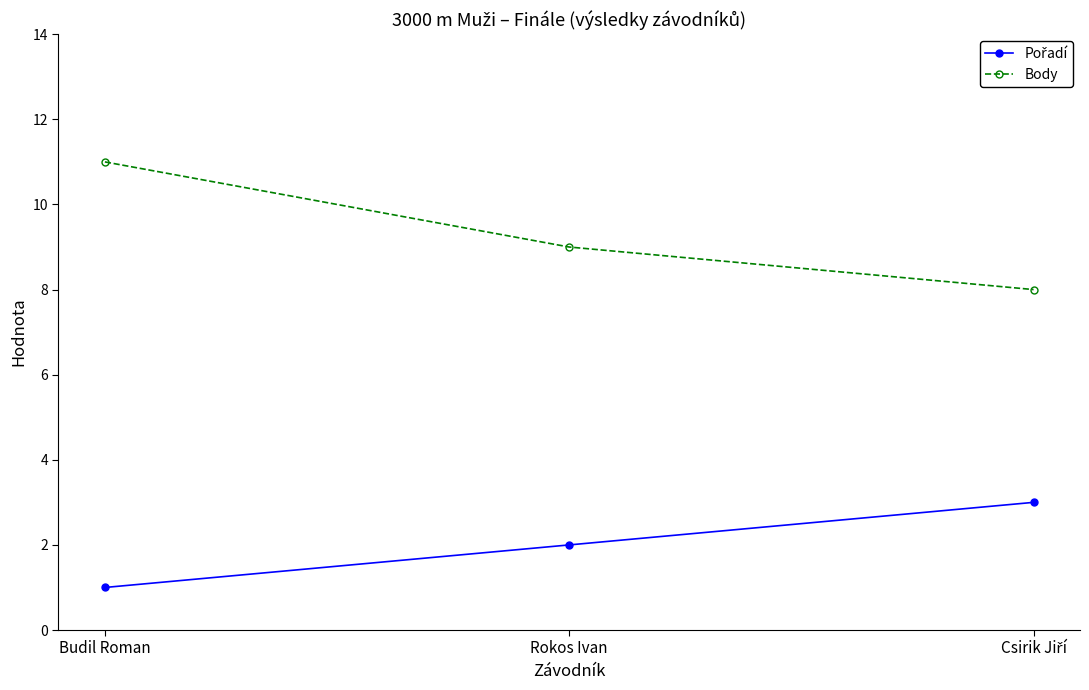

How many lines are shown in the chart?

2